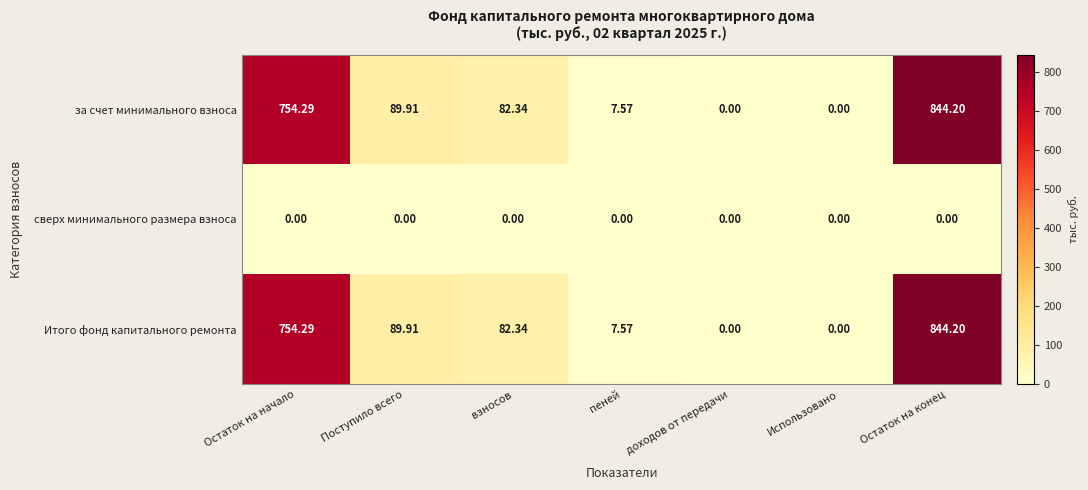

At which category is the sum across all series the highest?

Остаток на конец